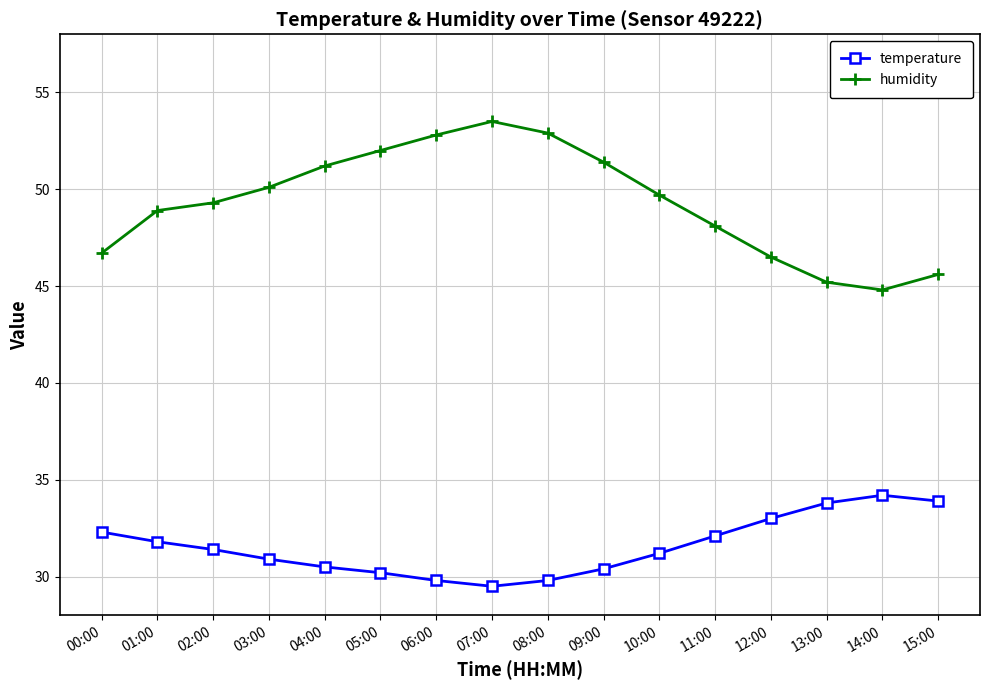

What is the difference between the highest and lowest values at 04:00?

20.7